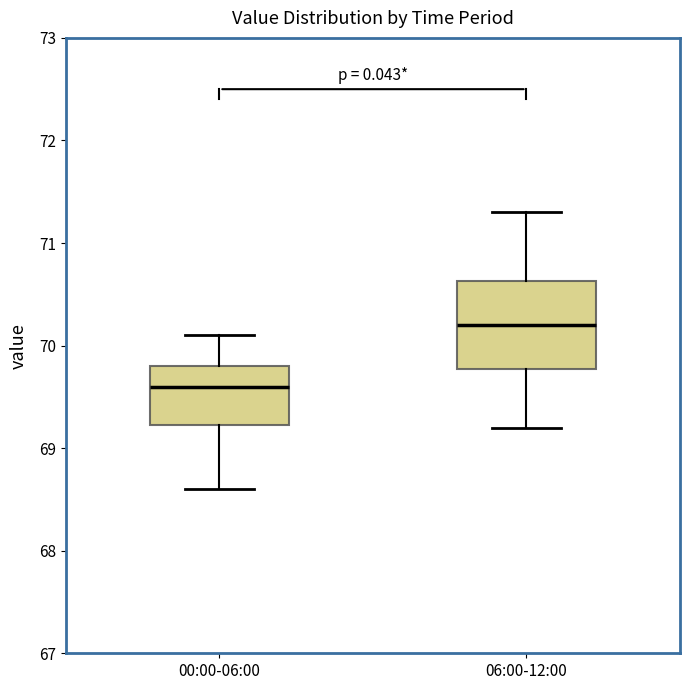

Which box is the tallest, from its lower edge to its upper edge?

06:00-12:00